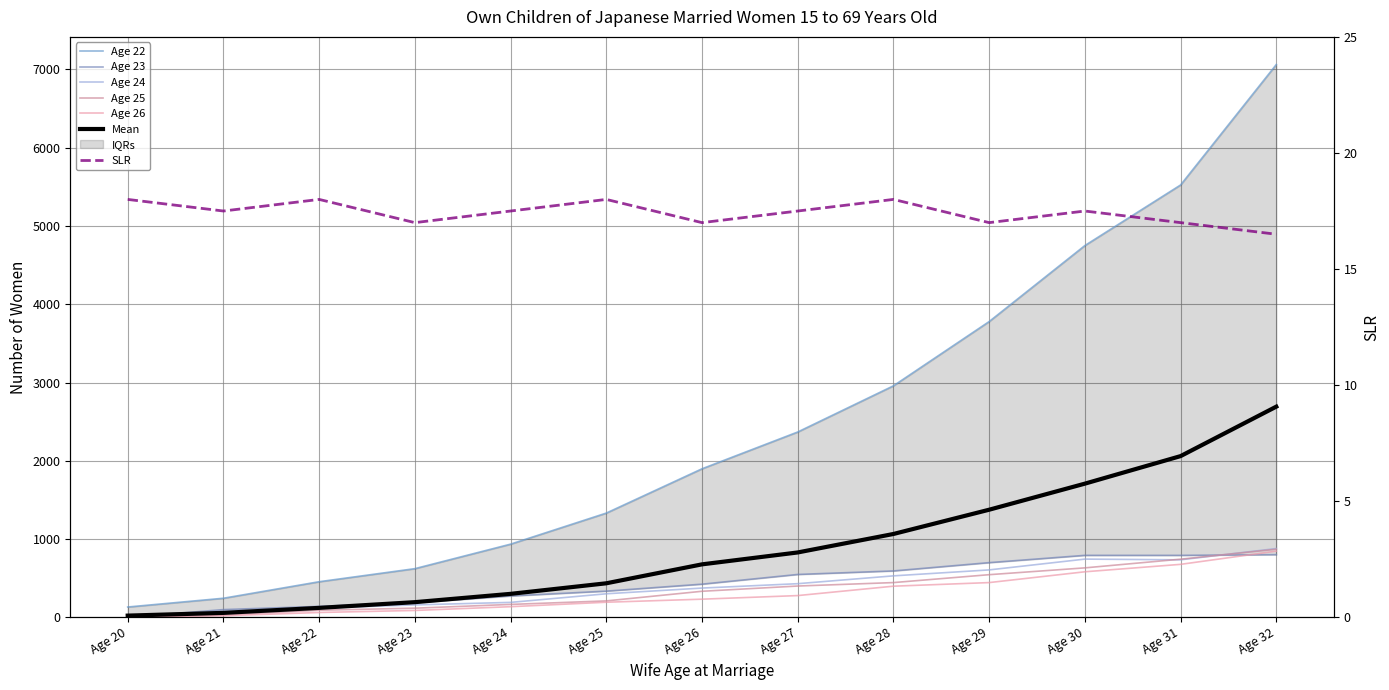

Is this an area chart (filled region under the line)?

No